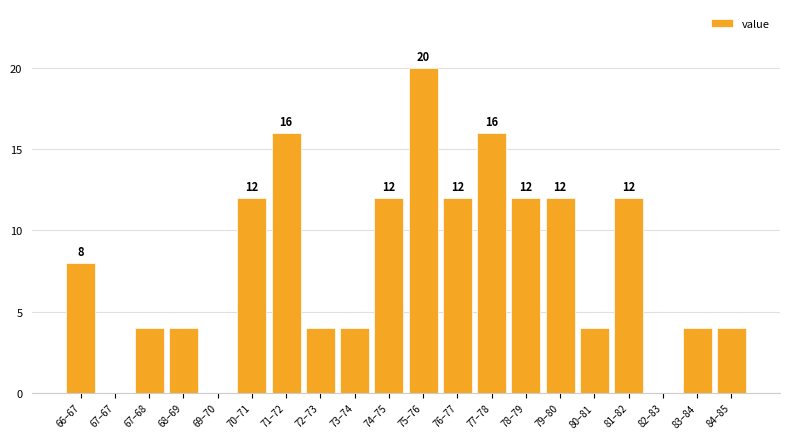

Reading left to right, extract all data points from this chart.

66–67=8	67–67=0	67–68=4	68–69=4	69–70=0	70–71=12	71–72=16	72–73=4	73–74=4	74–75=12	75–76=20	76–77=12	77–78=16	78–79=12	79–80=12	80–81=4	81–82=12	82–83=0	83–84=4	84–85=4